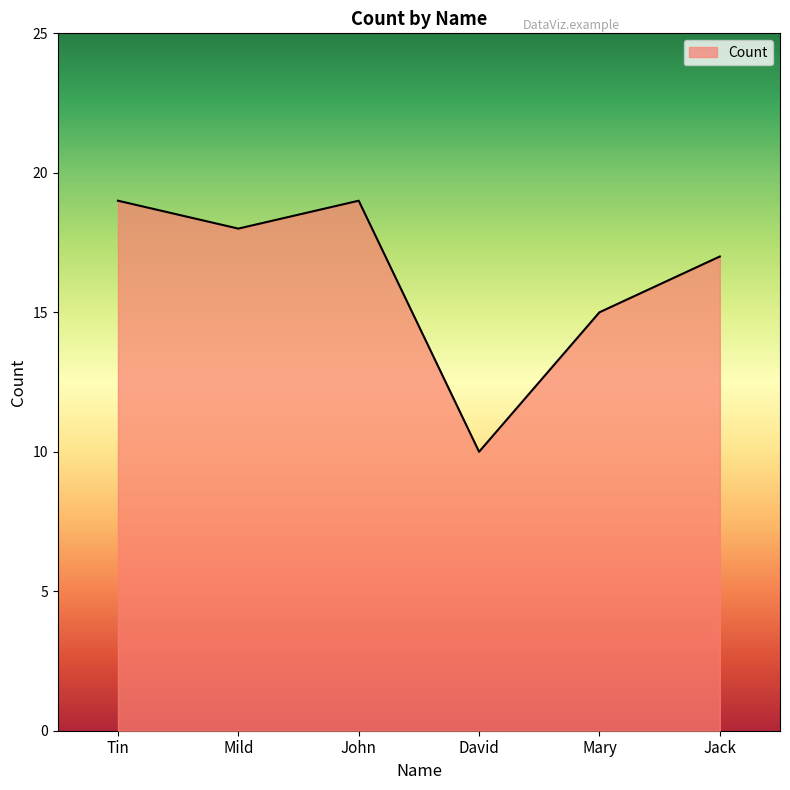

What is the difference between the maximum and minimum values?

9